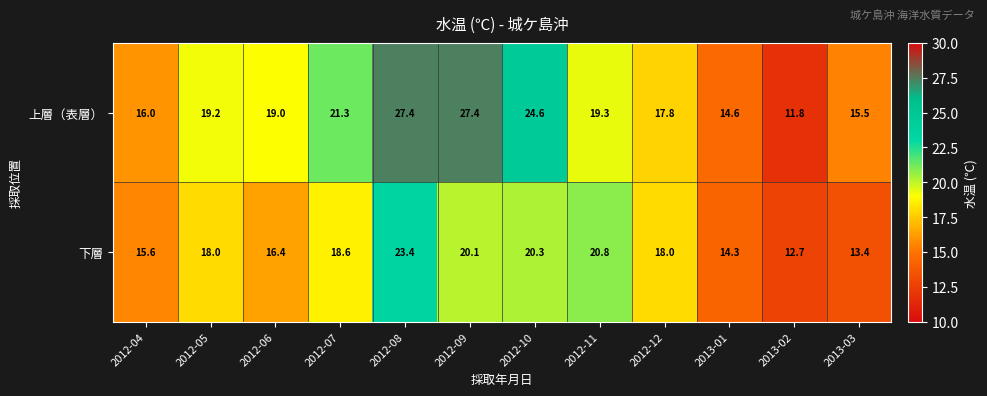

Which series has the largest range (max minus min)?

上層（表層）